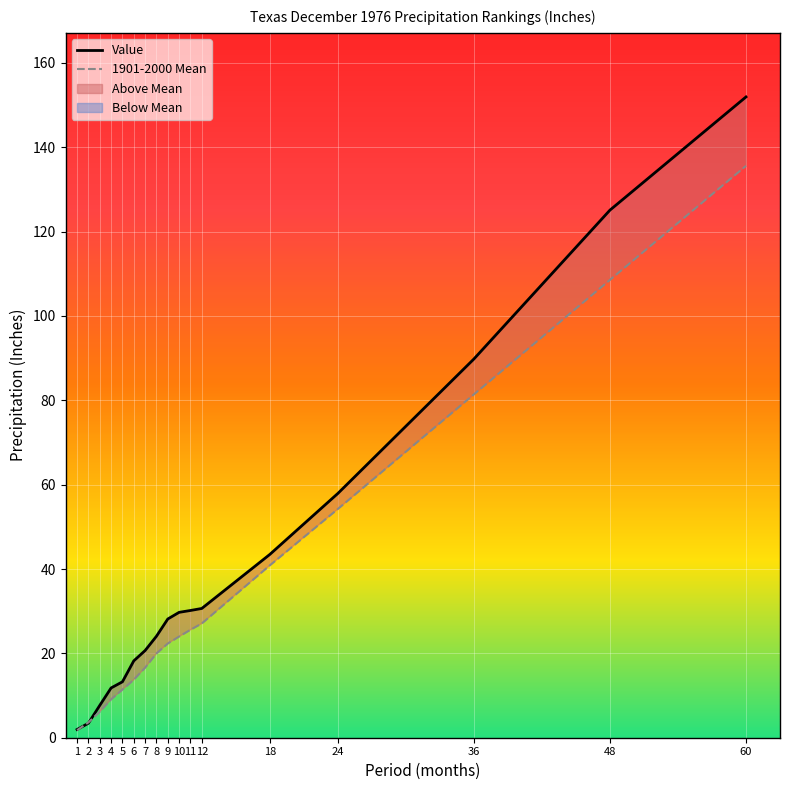

Which has a higher value, 18 or 60?

60